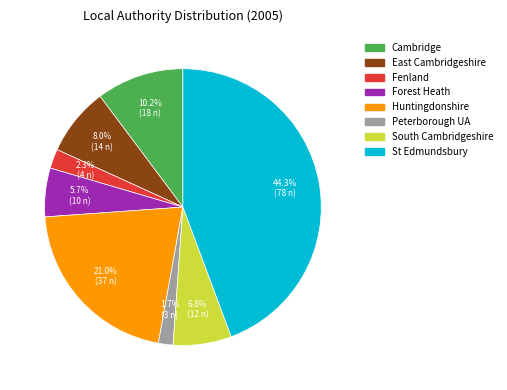

Which has a higher value, Huntingdonshire or East Cambridgeshire?

Huntingdonshire